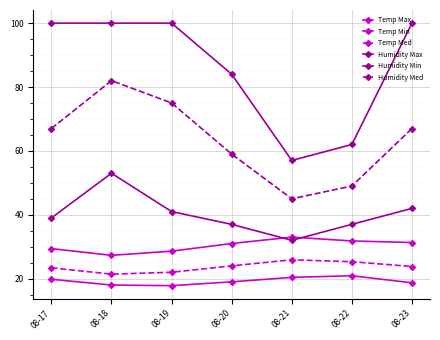

How many data points does each series have?

7